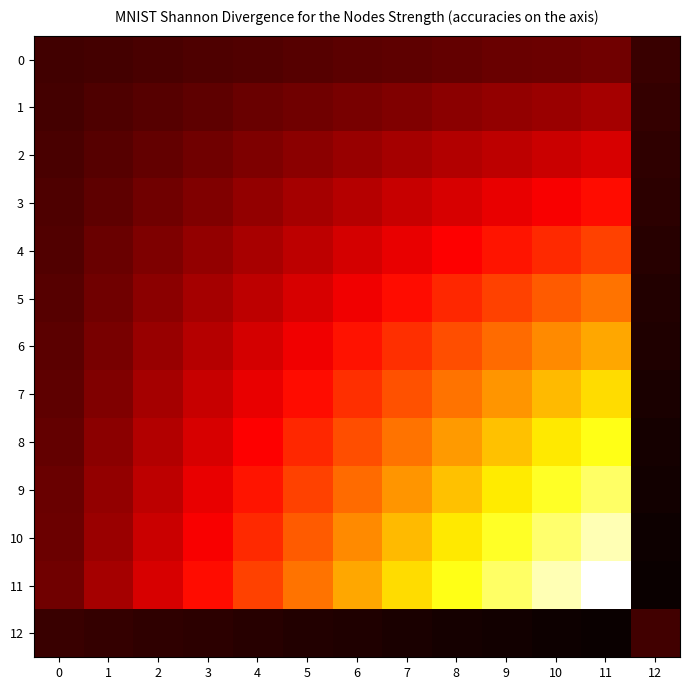

Reading right to left, transcribe all the data shown in this chart.

0: 12=-1.2	11=14.8	10=13.6	9=12.3	8=11.1	7=9.9	6=8.6	5=7.4	4=6.2	3=4.9	2=3.7	1=2.5	0=1.2
1: 12=-2.5	11=29.6	10=27.1	9=24.6	8=22.2	7=19.7	6=17.2	5=14.8	4=12.3	3=9.9	2=7.4	1=4.9	0=2.5
2: 12=-3.7	11=44.4	10=40.7	9=37.0	8=33.3	7=29.6	6=25.9	5=22.2	4=18.5	3=14.8	2=11.1	1=7.4	0=3.7
3: 12=-4.9	11=59.1	10=54.2	9=49.3	8=44.4	7=39.4	6=34.5	5=29.6	4=24.6	3=19.7	2=14.8	1=9.9	0=4.9
4: 12=-6.2	11=73.9	10=67.8	9=61.6	8=55.4	7=49.3	6=43.1	5=37.0	4=30.8	3=24.6	2=18.5	1=12.3	0=6.2
5: 12=-7.4	11=88.7	10=81.3	9=73.9	8=66.5	7=59.1	6=51.7	5=44.4	4=37.0	3=29.6	2=22.2	1=14.8	0=7.4
6: 12=-8.6	11=103.5	10=94.9	9=86.2	8=77.6	7=69.0	6=60.4	5=51.7	4=43.1	3=34.5	2=25.9	1=17.2	0=8.6
7: 12=-9.9	11=118.3	10=108.4	9=98.6	8=88.7	7=78.9	6=69.0	5=59.1	4=49.3	3=39.4	2=29.6	1=19.7	0=9.9
8: 12=-11.1	11=133.1	10=122.0	9=110.9	8=99.8	7=88.7	6=77.6	5=66.5	4=55.4	3=44.4	2=33.3	1=22.2	0=11.1
9: 12=-12.3	11=147.9	10=135.5	9=123.2	8=110.9	7=98.6	6=86.2	5=73.9	4=61.6	3=49.3	2=37.0	1=24.6	0=12.3
10: 12=-13.6	11=162.6	10=149.1	9=135.5	8=122.0	7=108.4	6=94.9	5=81.3	4=67.8	3=54.2	2=40.7	1=27.1	0=13.6
11: 12=-14.8	11=177.4	10=162.6	9=147.9	8=133.1	7=118.3	6=103.5	5=88.7	4=73.9	3=59.1	2=44.4	1=29.6	0=14.8
12: 12=1.2	11=-14.8	10=-13.6	9=-12.3	8=-11.1	7=-9.9	6=-8.6	5=-7.4	4=-6.2	3=-4.9	2=-3.7	1=-2.5	0=-1.2